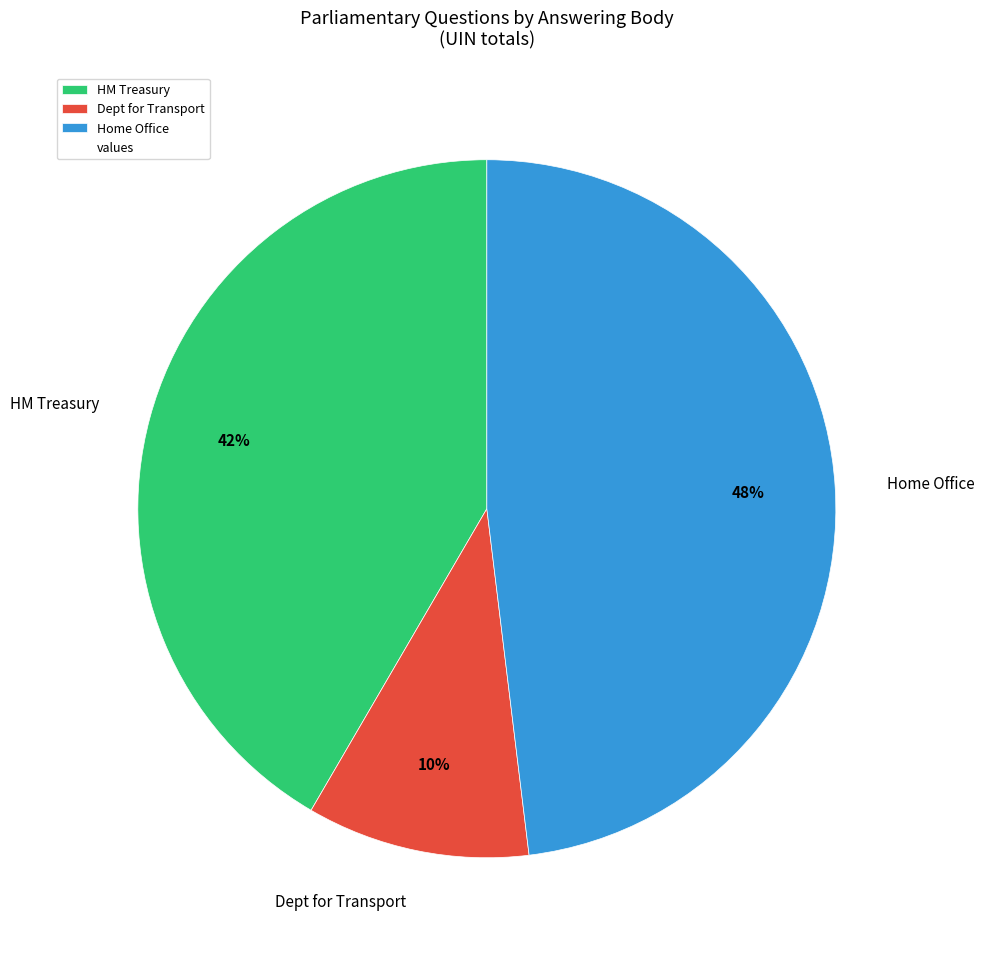

To the nearest percent, what percentage of the pie is HM Treasury?

42%